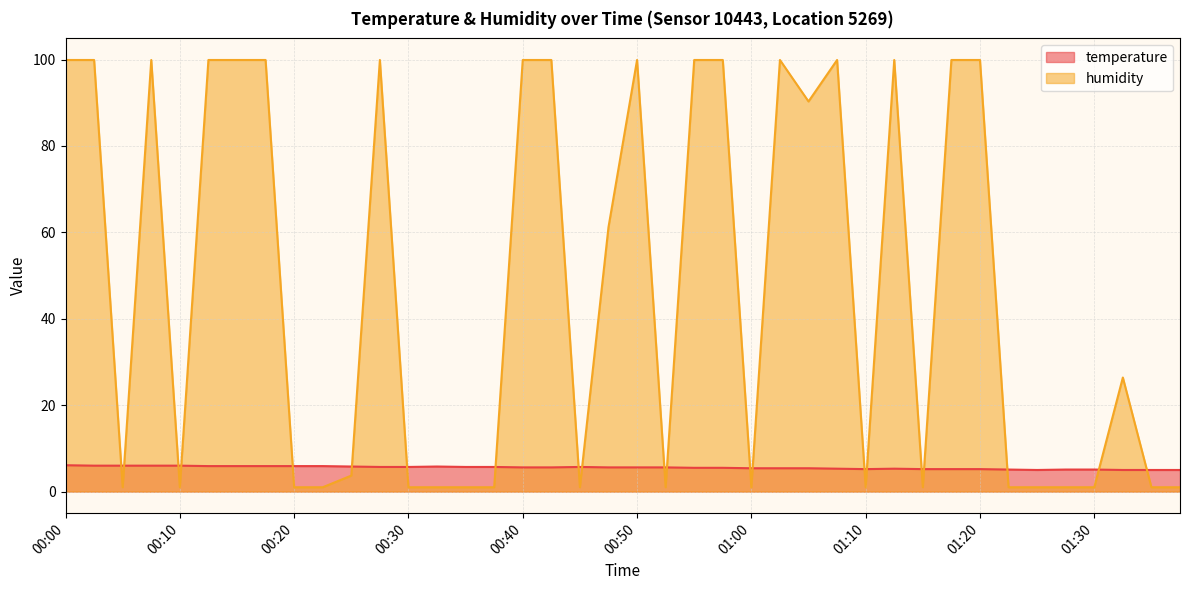

Is it true that temperature equals 5.1 at 01:27?

True